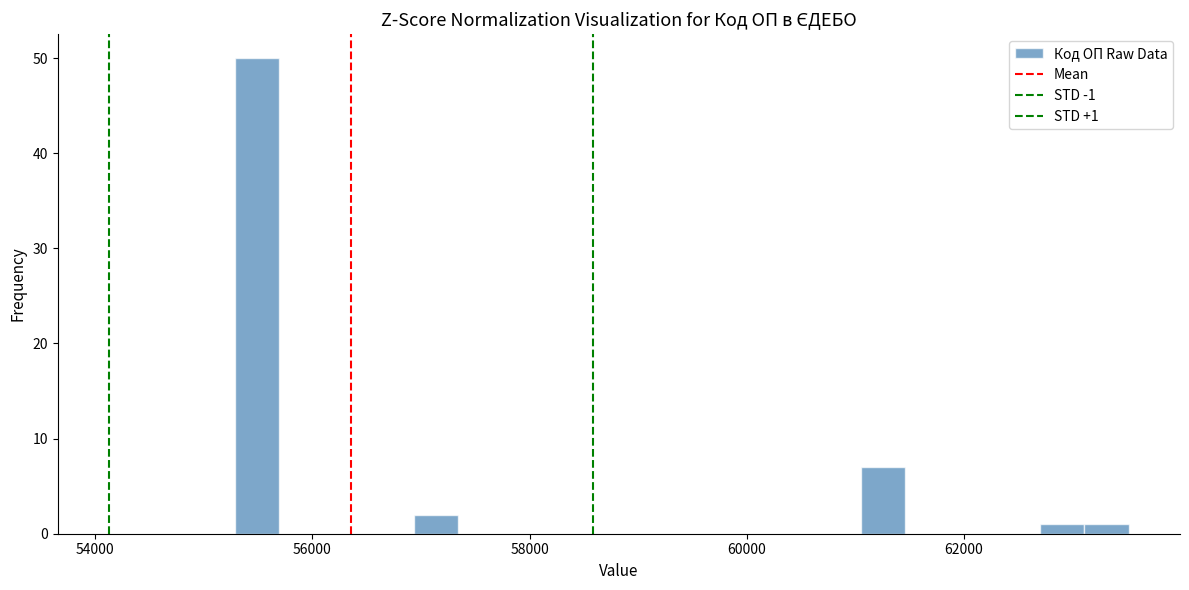

Around what value on the x-axis is the tallest bar? Give the approximate position of its centre, as read against the axis.

55400